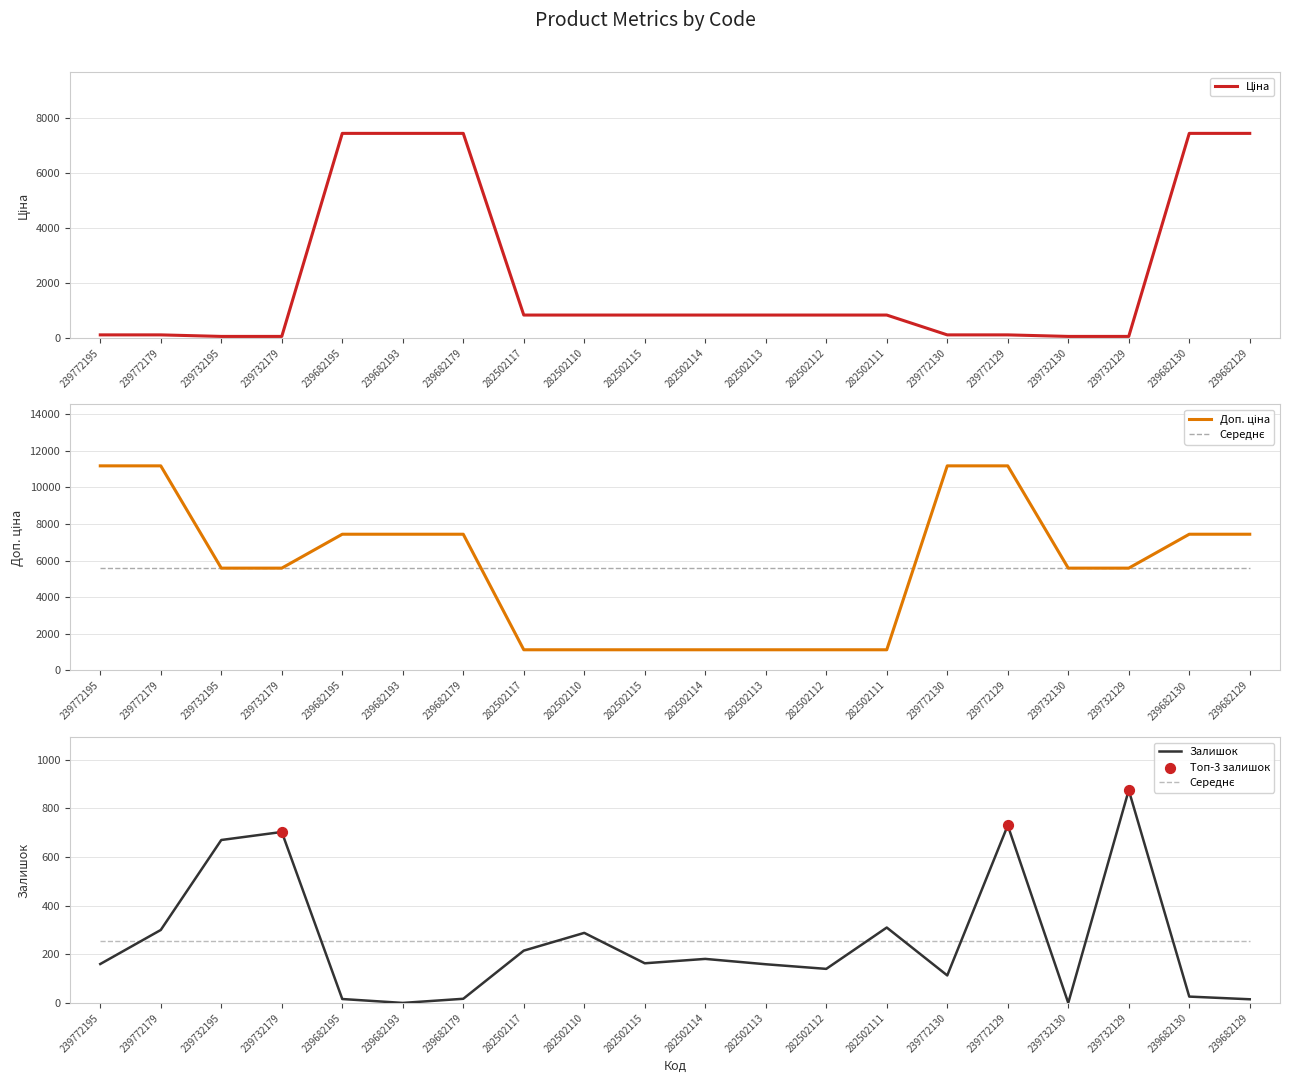

What is the total value across all series at 239732195?

6310.9